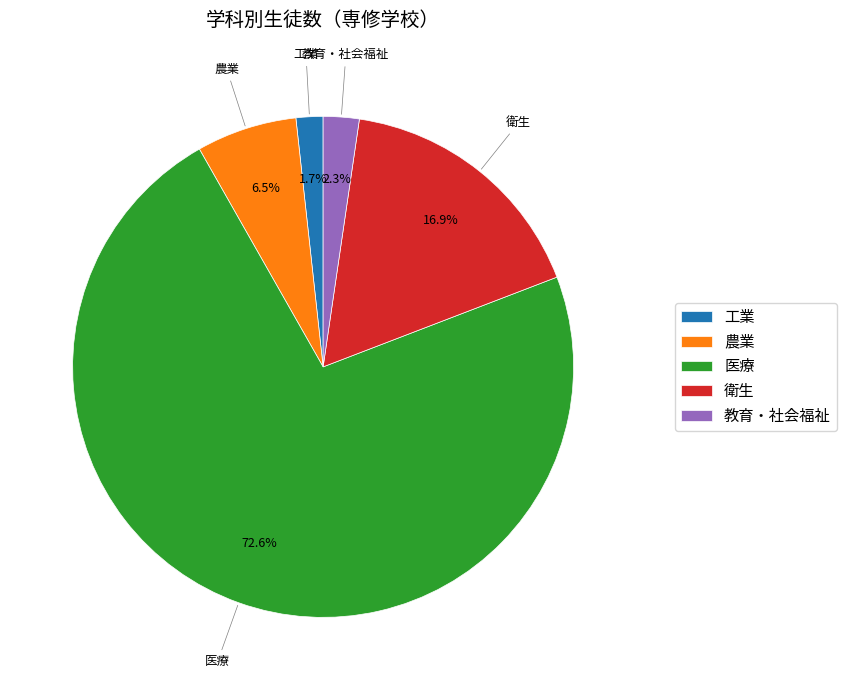

What portion of the pie excludes 工業?

98.3%